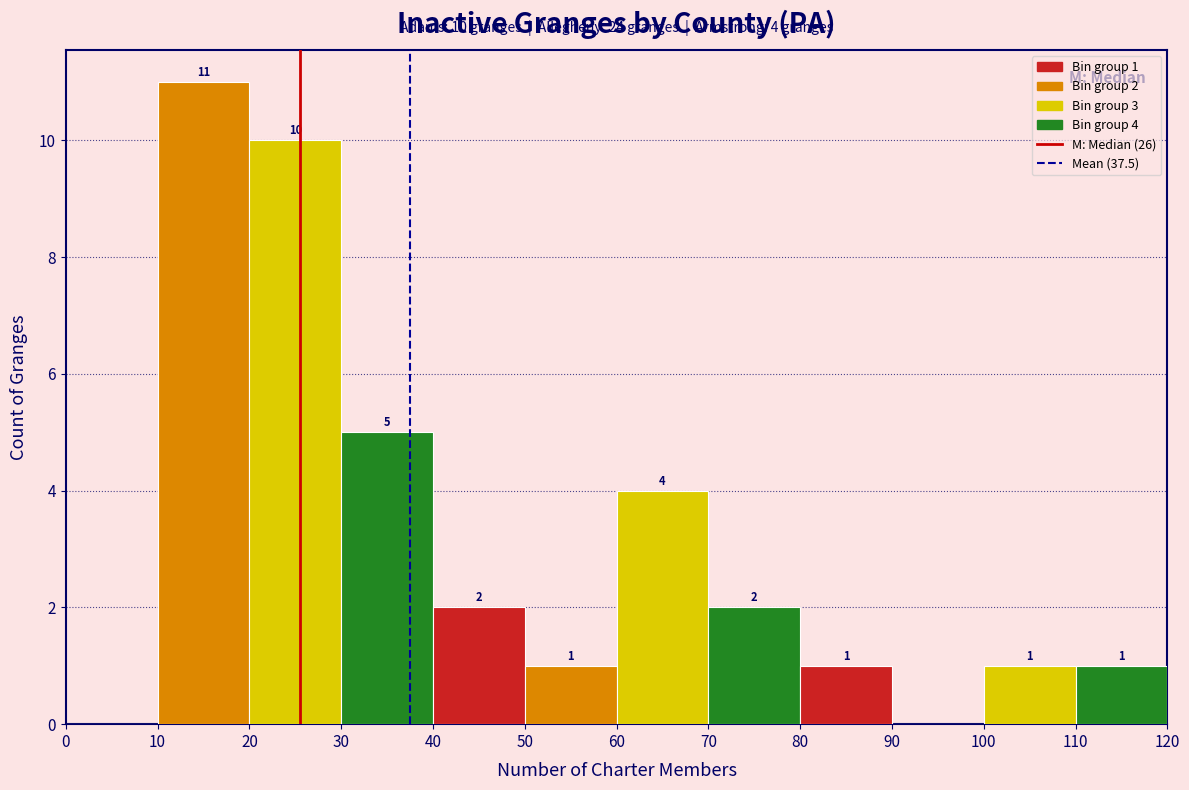

Which range on the x-axis has the tallest bar?

10 to 20